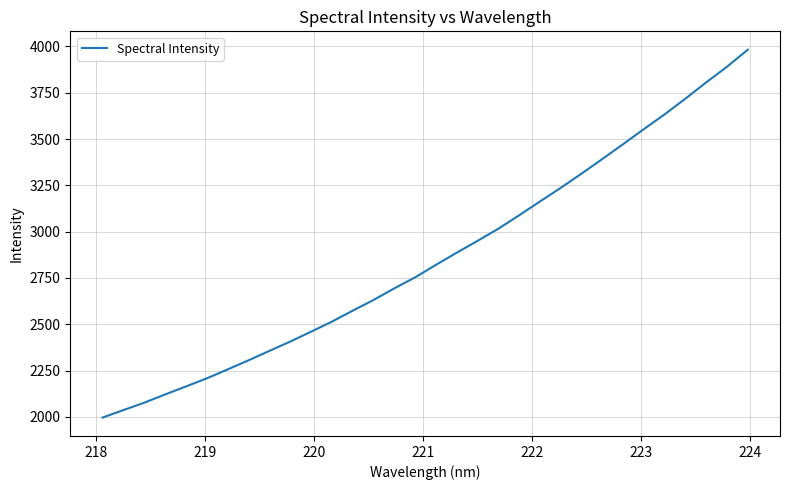

What is the smallest value displayed?

1996.4